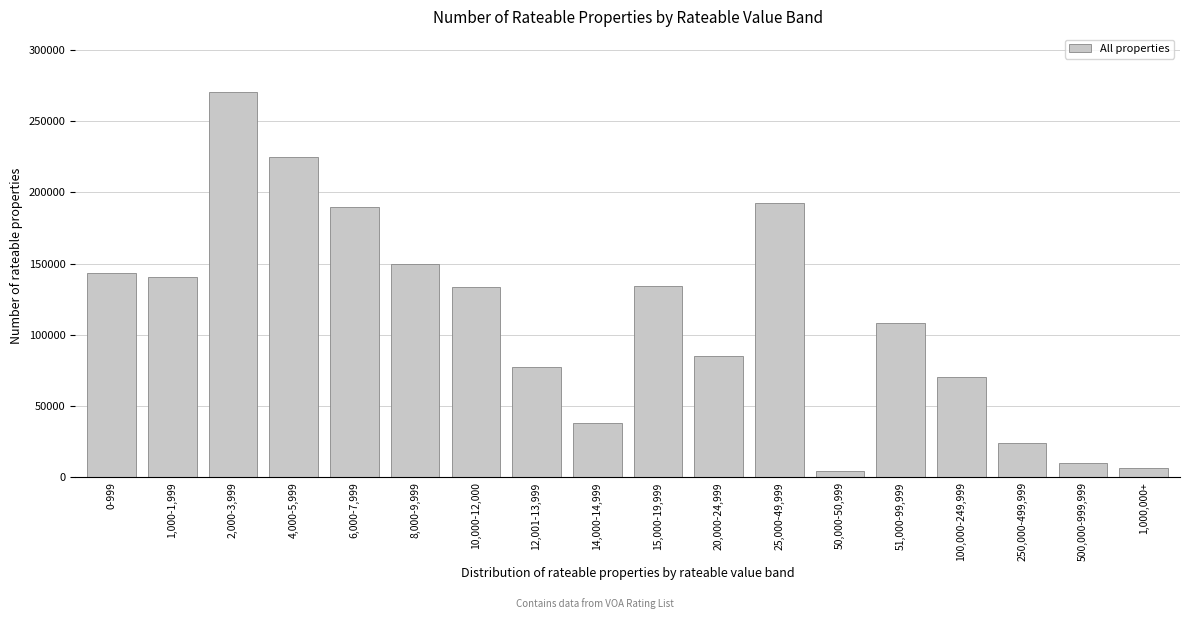

What is the maximum value shown in the chart?

270430